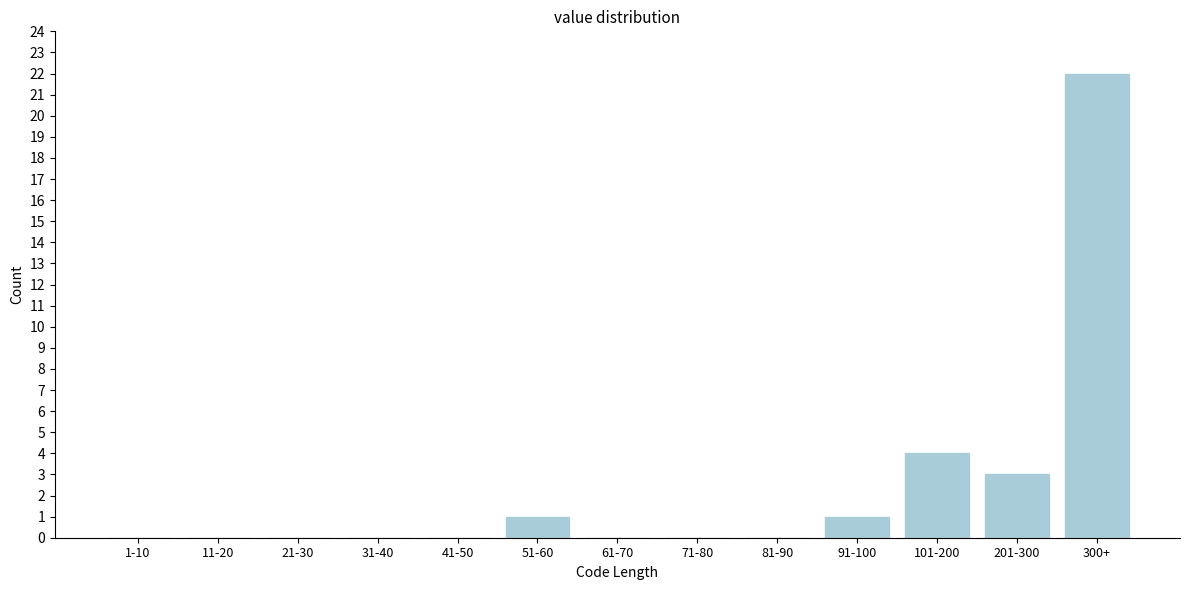

Reading left to right, transcribe all the data shown in this chart.

1-10=0	11-20=0	21-30=0	31-40=0	41-50=0	51-60=1	61-70=0	71-80=0	81-90=0	91-100=1	101-200=4	201-300=3	300+=22